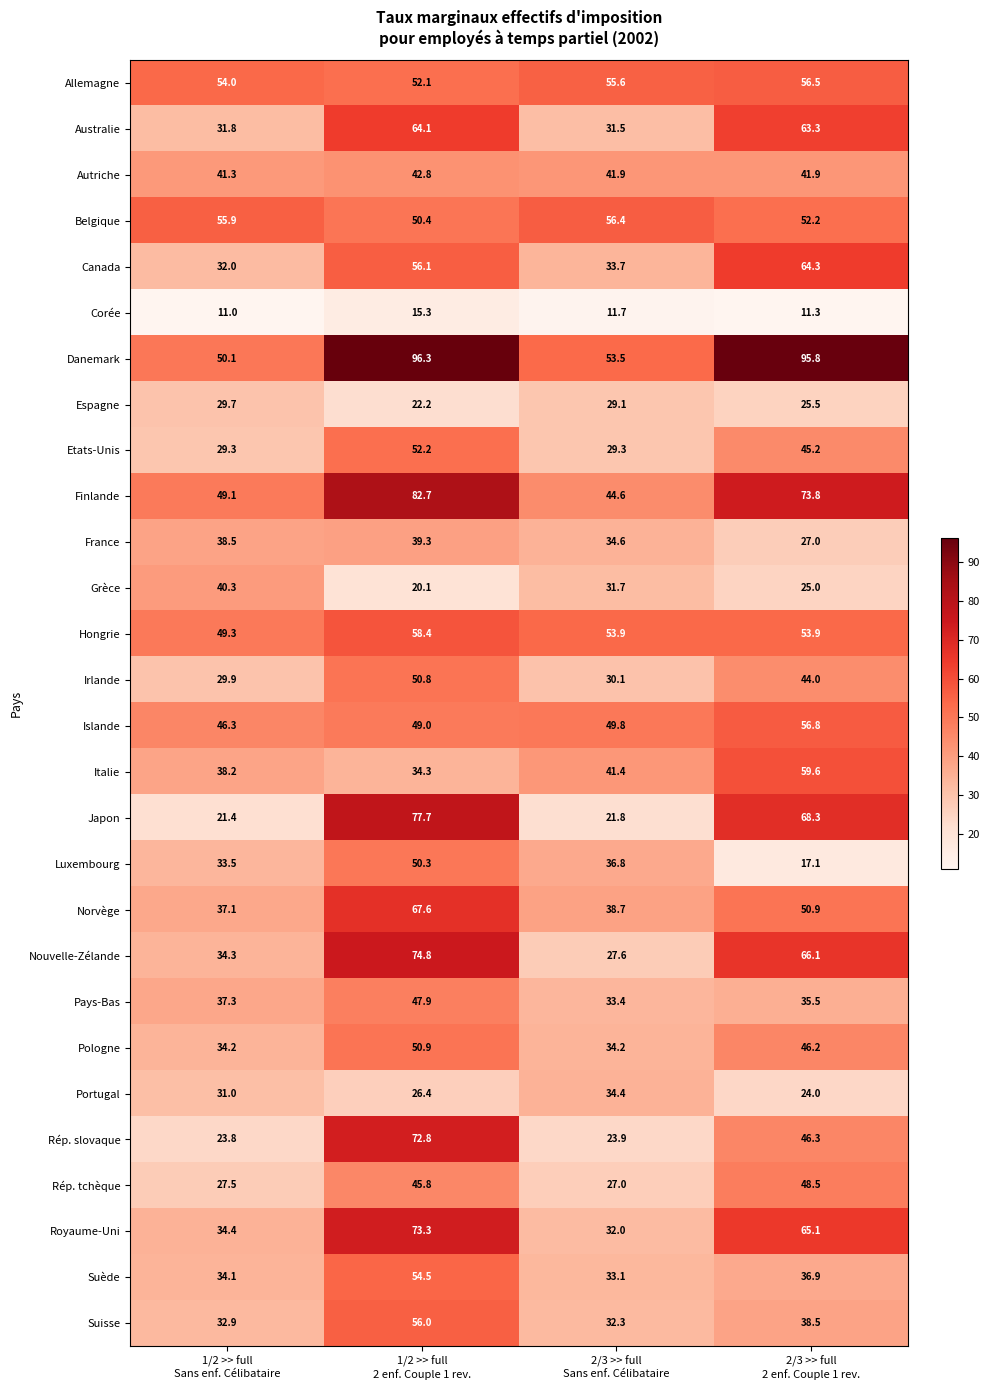

Between 1/2 >> full
2 enf. Couple 1 rev. and 2/3 >> full
2 enf. Couple 1 rev., which series saw the biggest shift?

Luxembourg